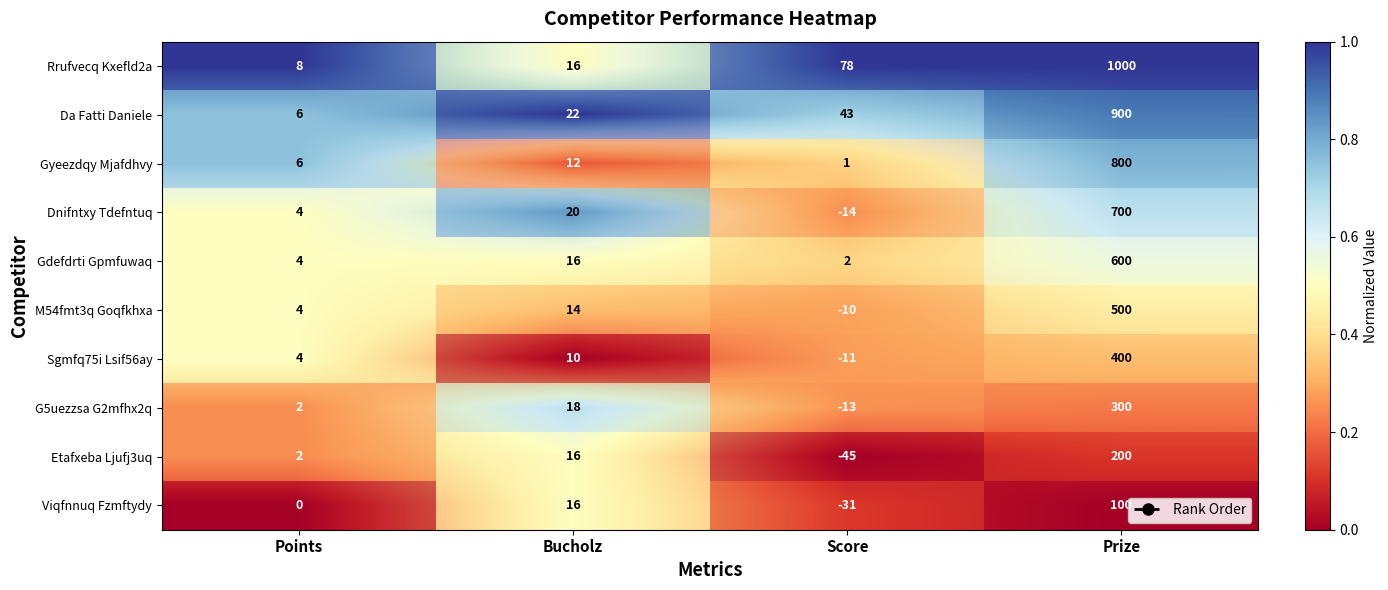

Count the number of data series in this chart.

10